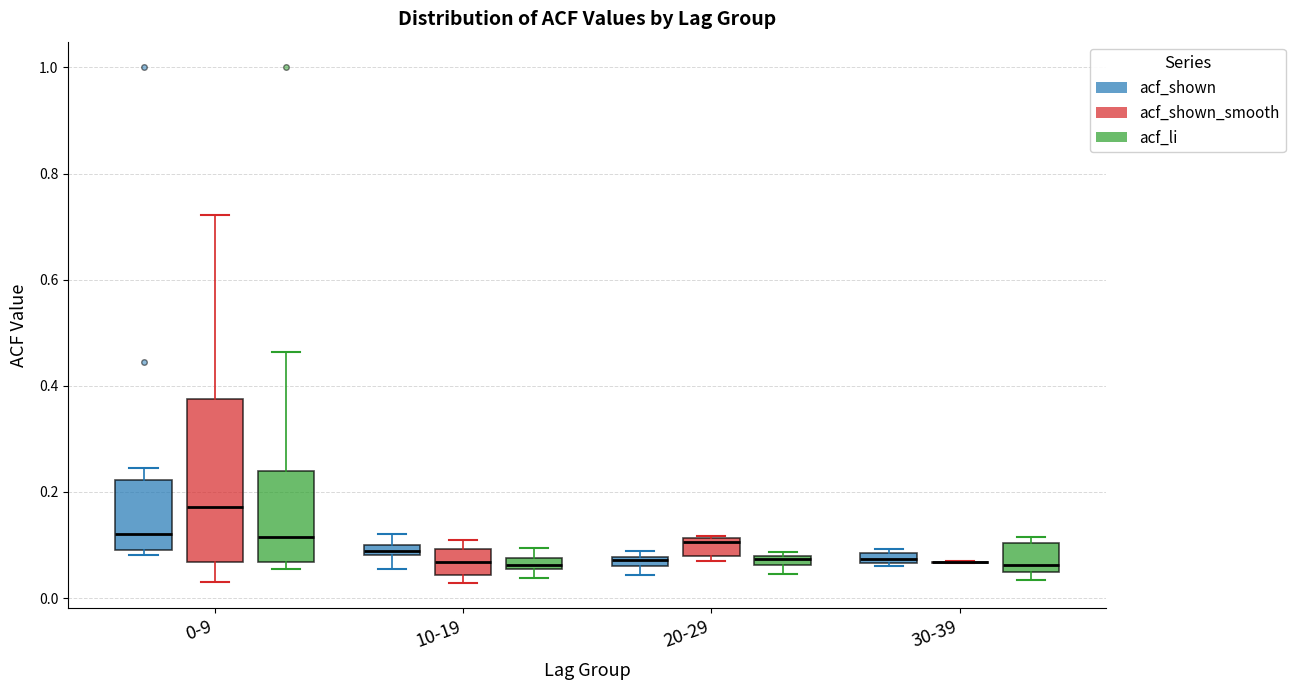

Where is the upper edge of the box for 0-9 (acf_shown_smooth) on the y-axis? The values are not printed on the chart, so give them approximately, as read against the axis.

0.38